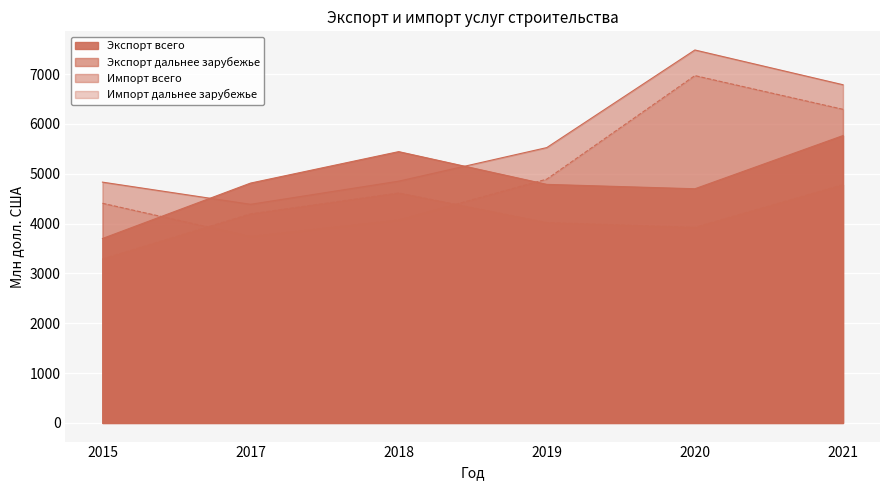

Which series has the largest total across all categories?

Импорт всего